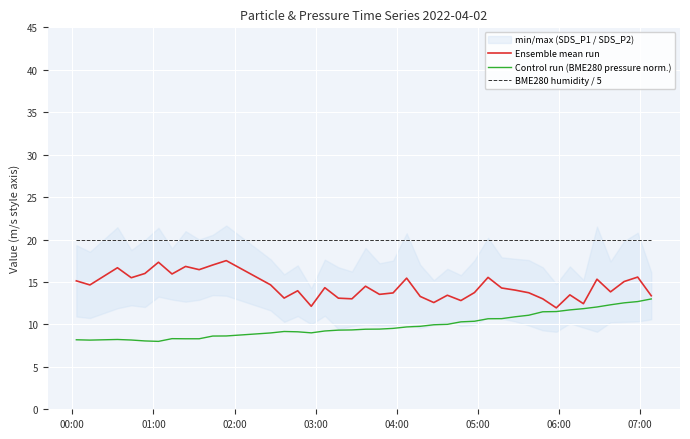

What is the highest value of the BME280 humidity / 5 series?

20.0